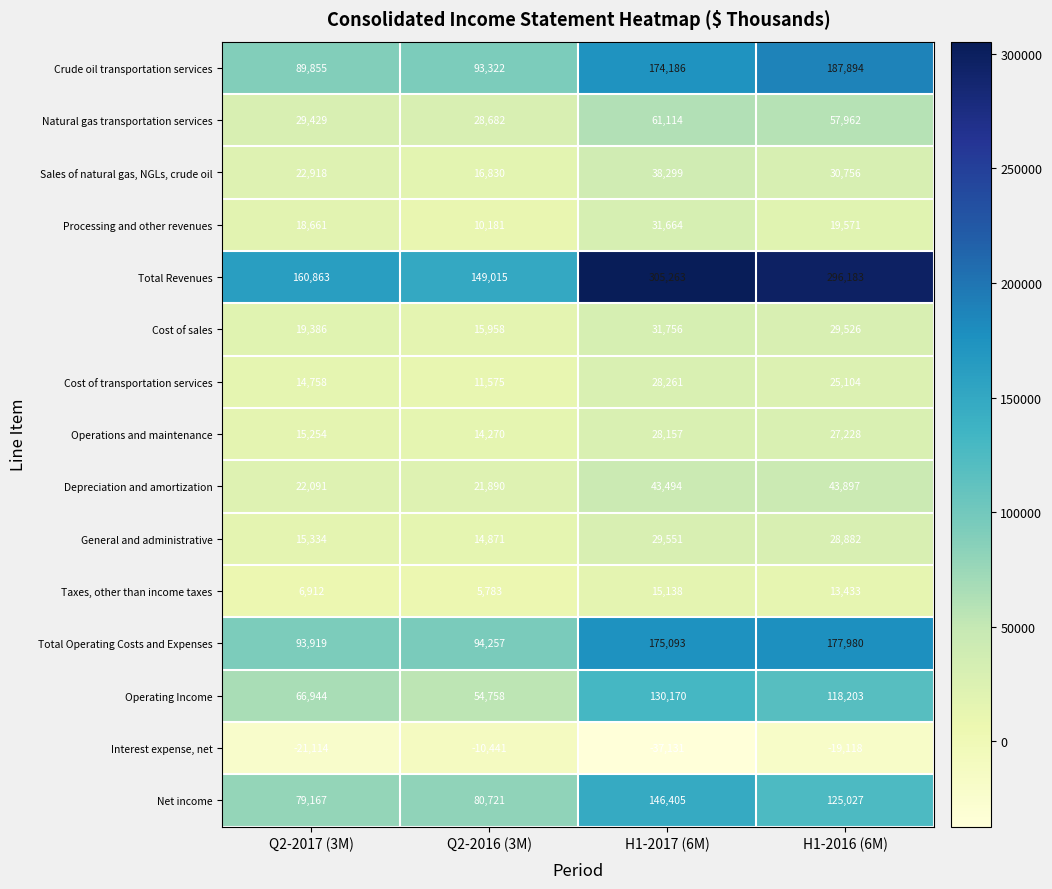

What is the lowest value of the Interest expense, net series?

-37131